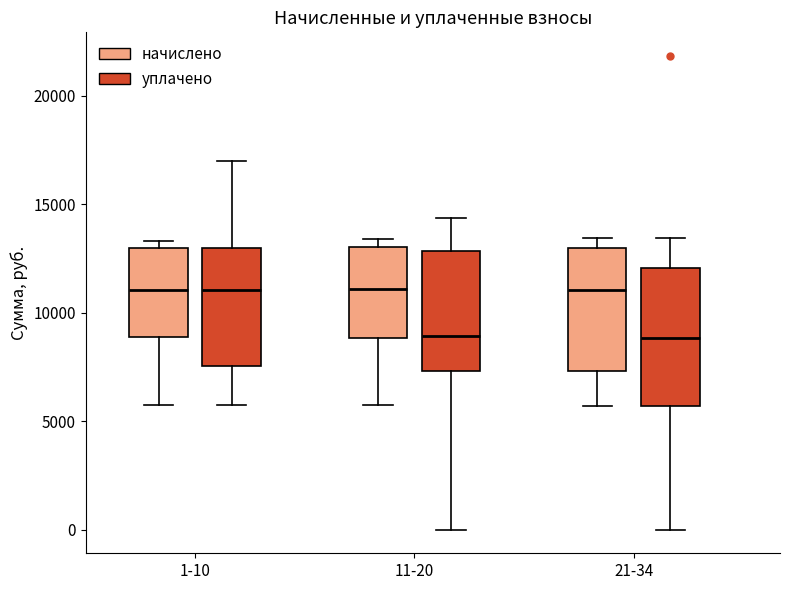

Where does the upper whisker of the box for 1-10 (уплачено) end on the y-axis? The values are not printed on the chart, so give them approximately, as read against the axis.

17000